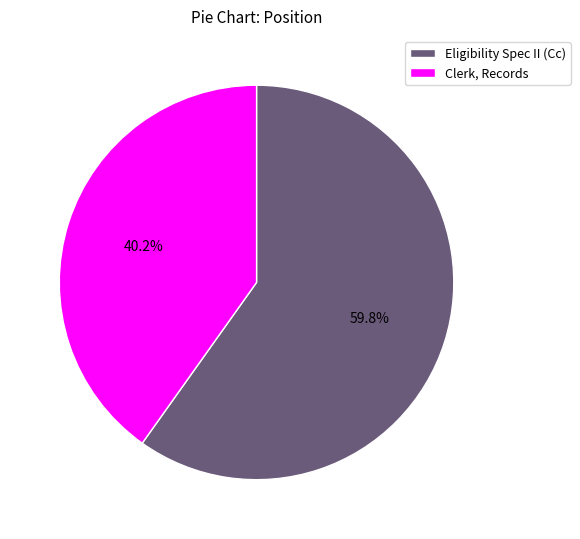

Combined, what portion of the pie is Clerk, Records and Eligibility Spec II (Cc)?

100.0%